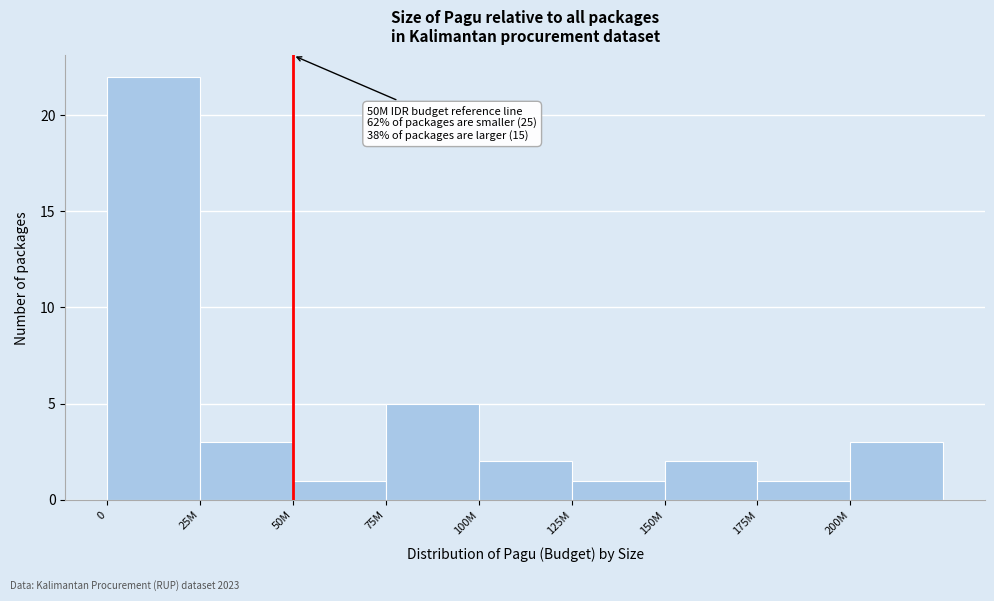

Reading right to left, list all the values displayed in this chart.

3	1	2	1	2	5	1	3	22